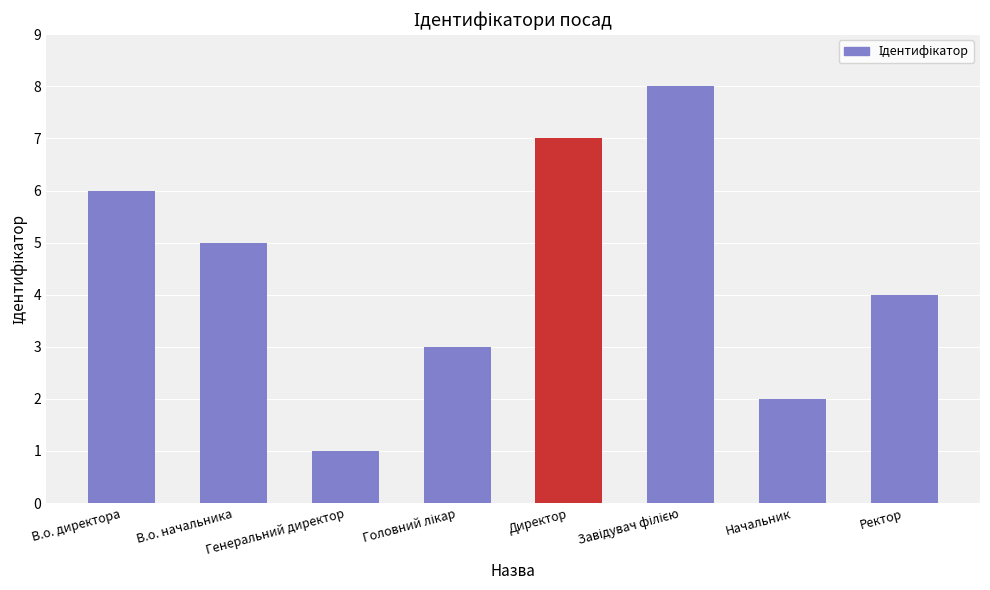

How many values are between 3 and 7?

5